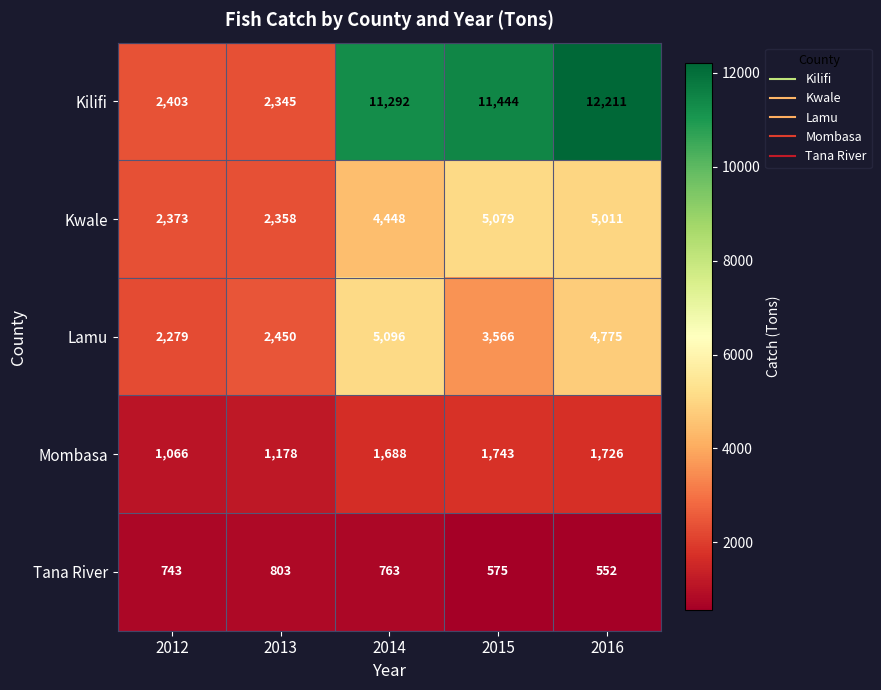

True or false: Kilifi has a value of 12211 at 2016.

True